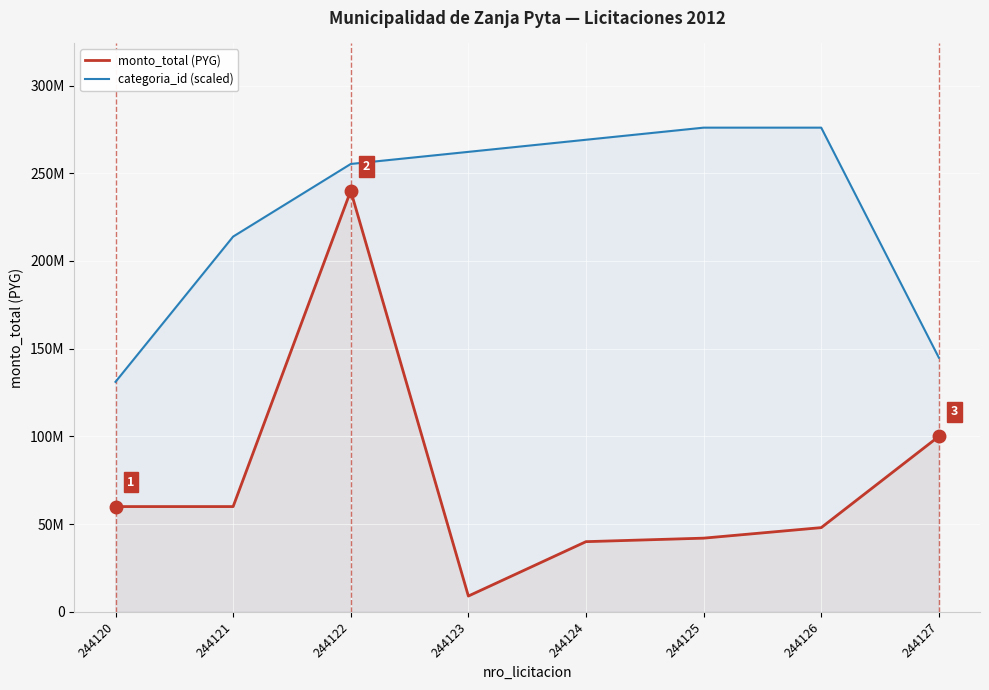

Is it true that categoria_id (scaled) equals 200231591.9 at 244120?

False